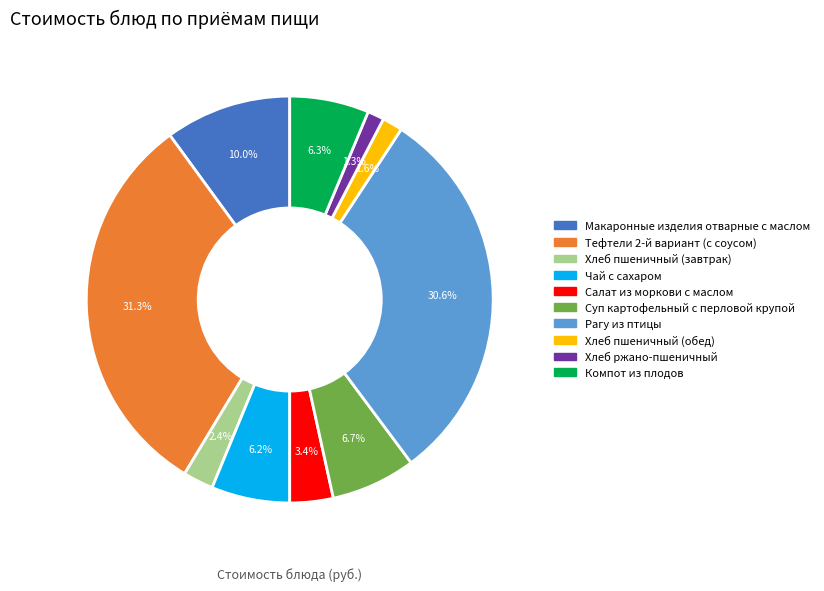

What percentage do Чай с сахаром and Хлеб пшеничный (завтрак) together represent?

8.6%